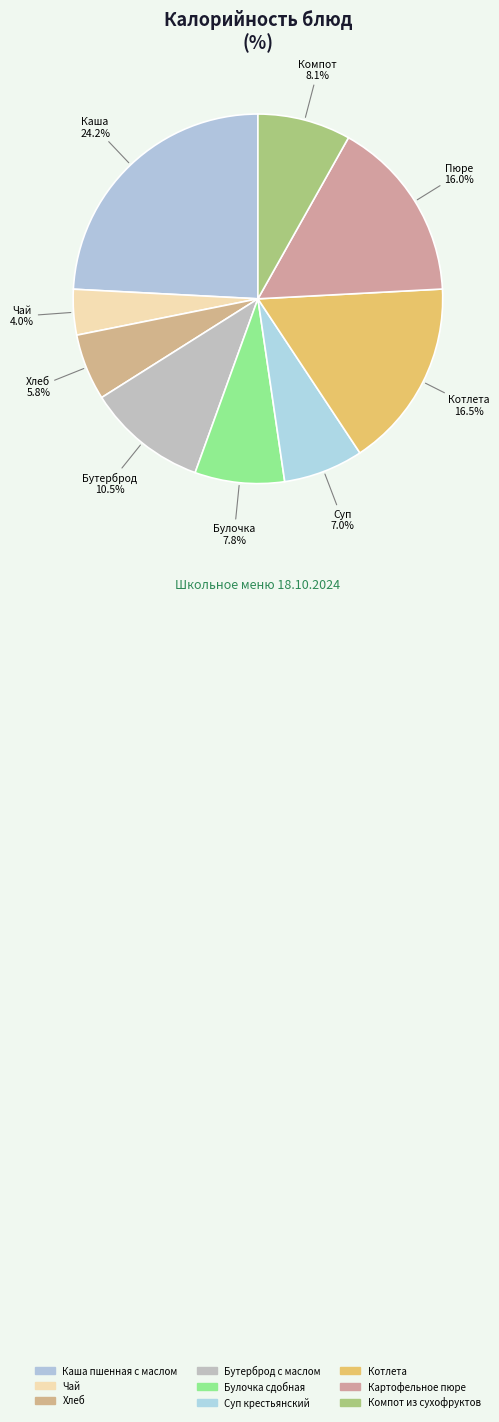

Count the number of slices in the pie.

9